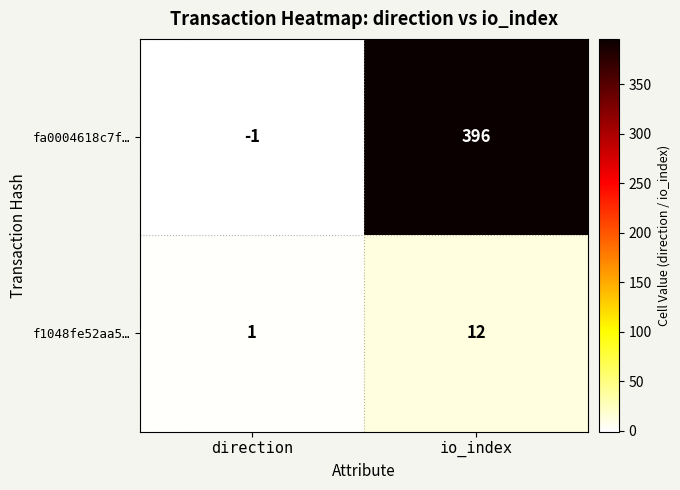

Between direction and io_index, which series saw the biggest shift?

fa0004618c7f…